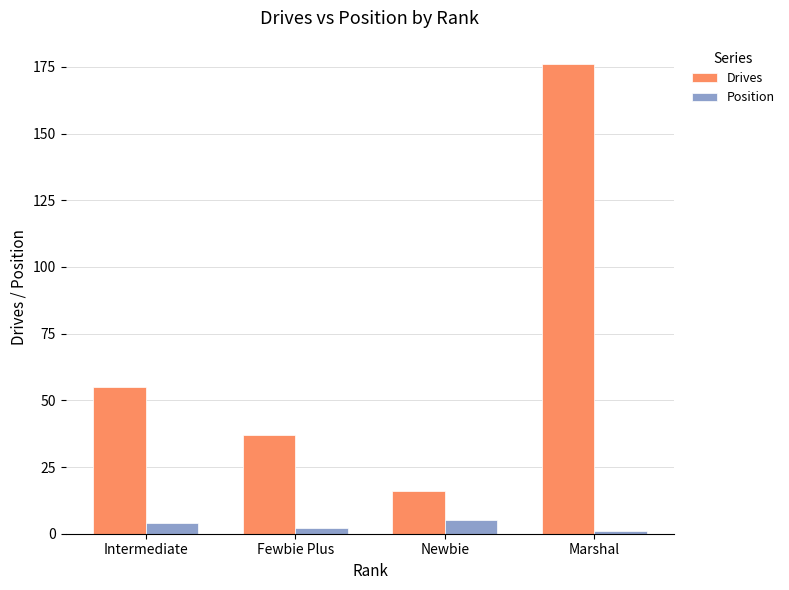

Read the Position value at Newbie.

5